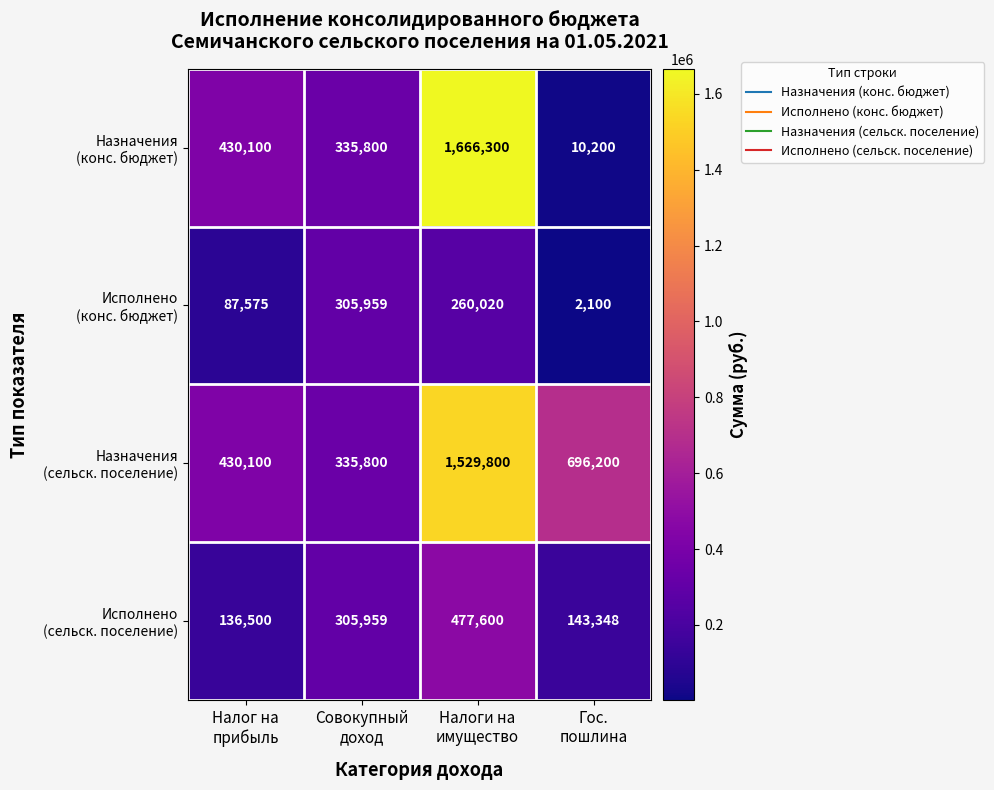

What is the greatest value displayed?

1666300